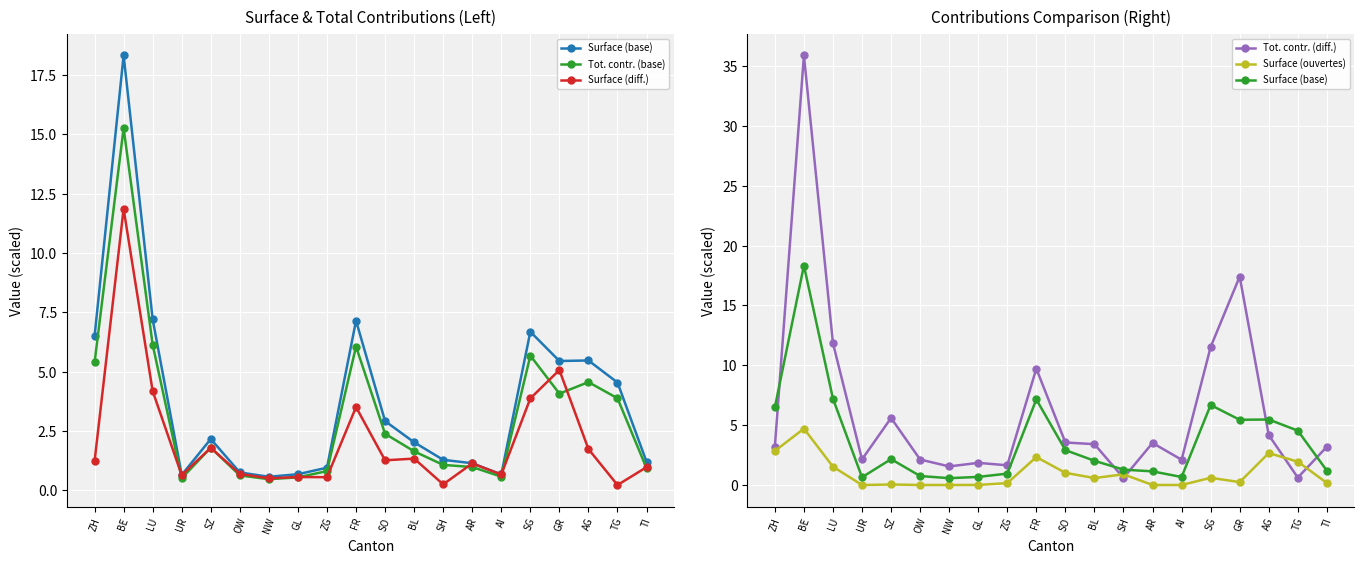

Count the number of data series in this chart.

5